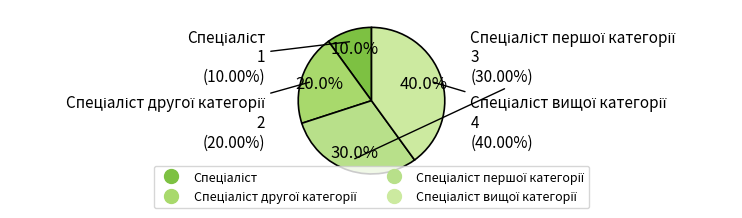

Is it true that Спеціаліст is 10% of the pie?

True